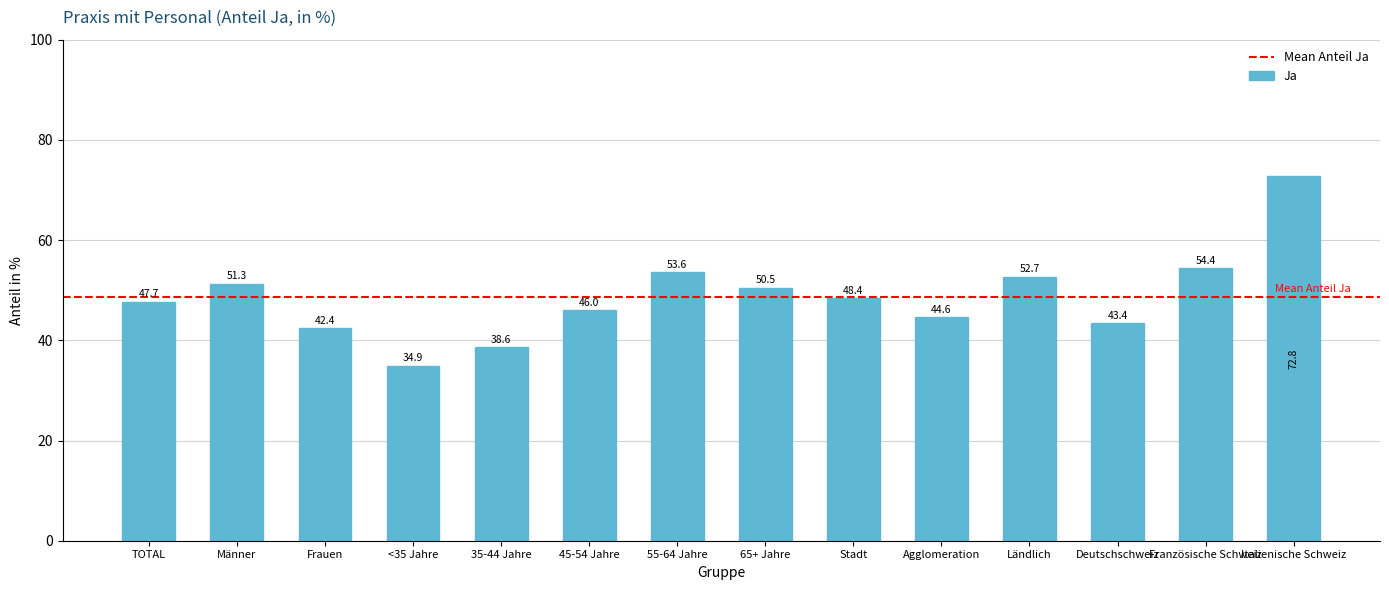

What is the average value?

48.7